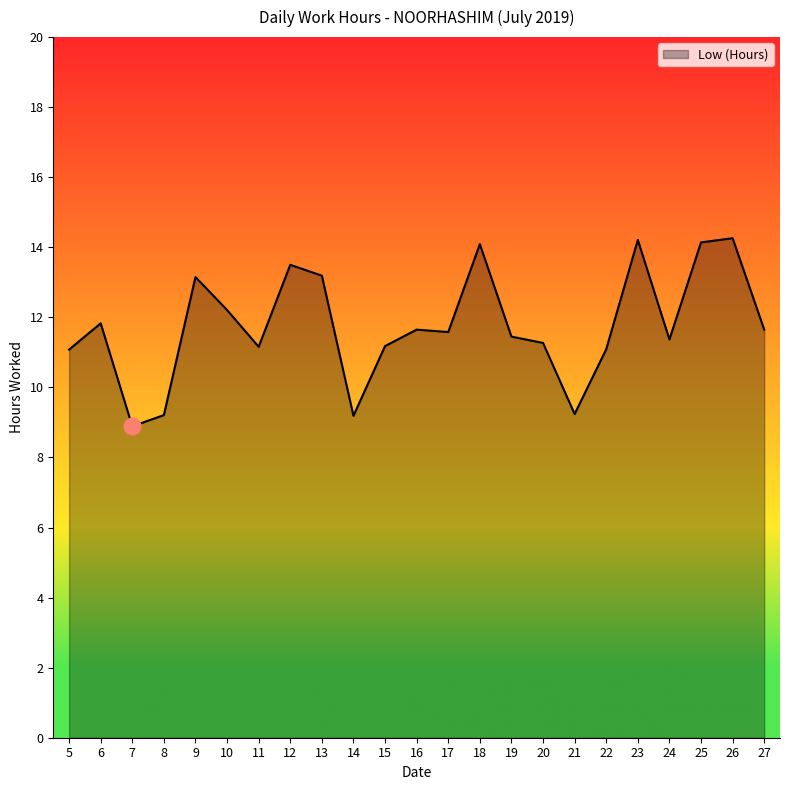

Which has a higher value, 24 or 6?

6